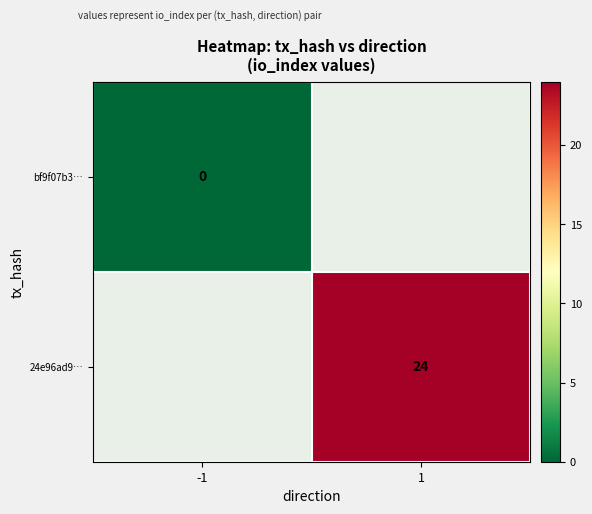

At how many categories does at least one series exceed 18?

1